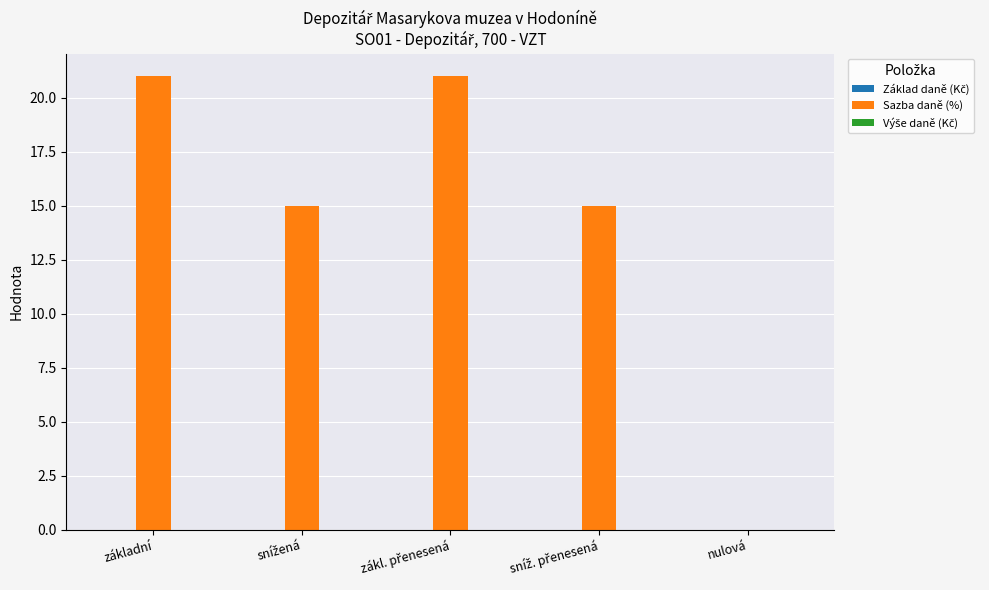

What is the greatest value displayed?

21